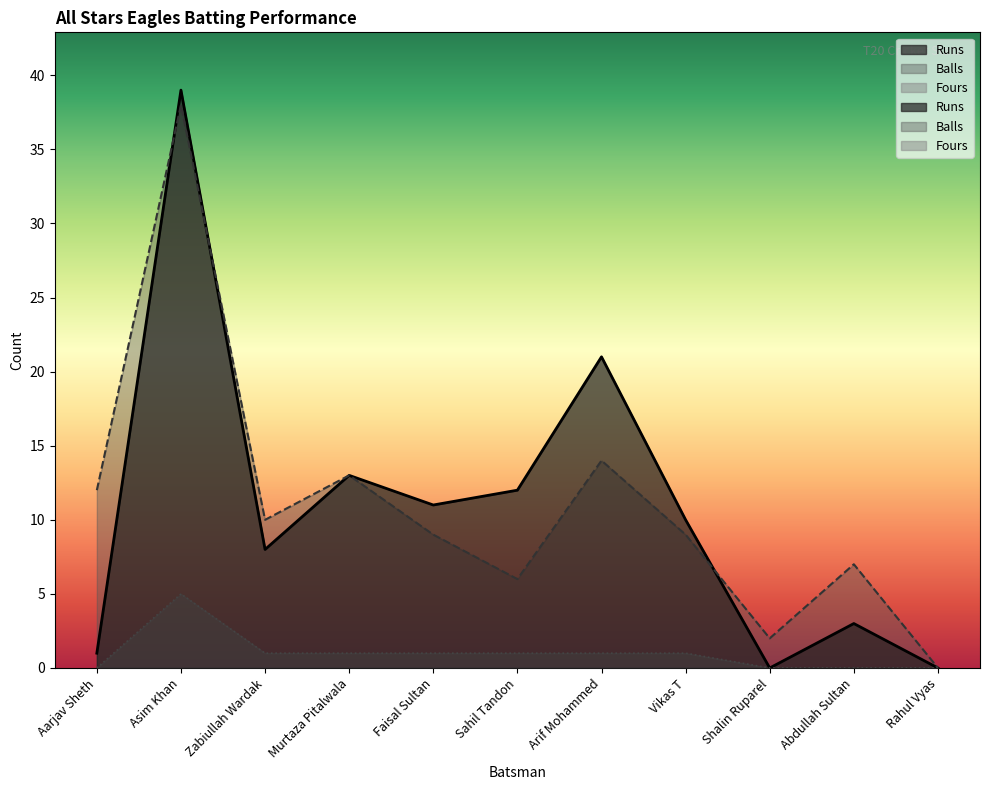

How many data points in Fours are less than 1?

4